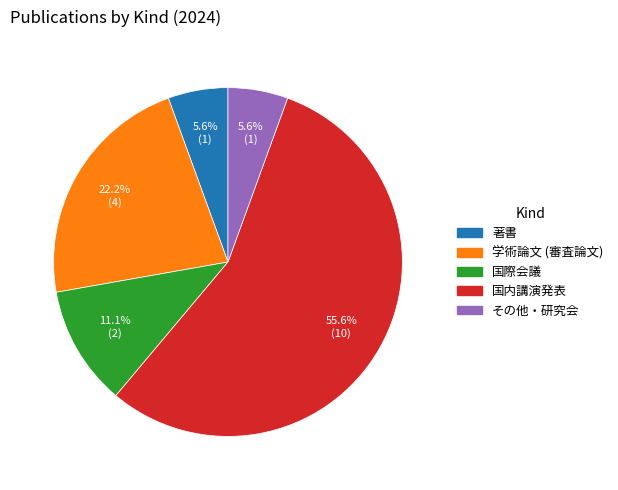

Combined, do 国内講演発表 and 著書 account for over 50%?

Yes